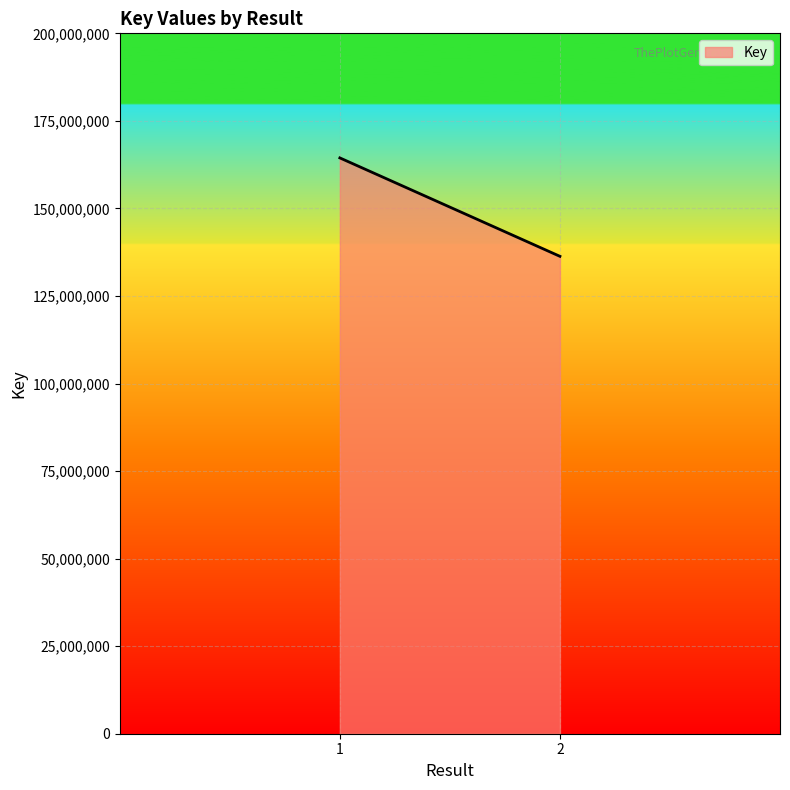

What is the change in value from 1 to 2?

-28105325